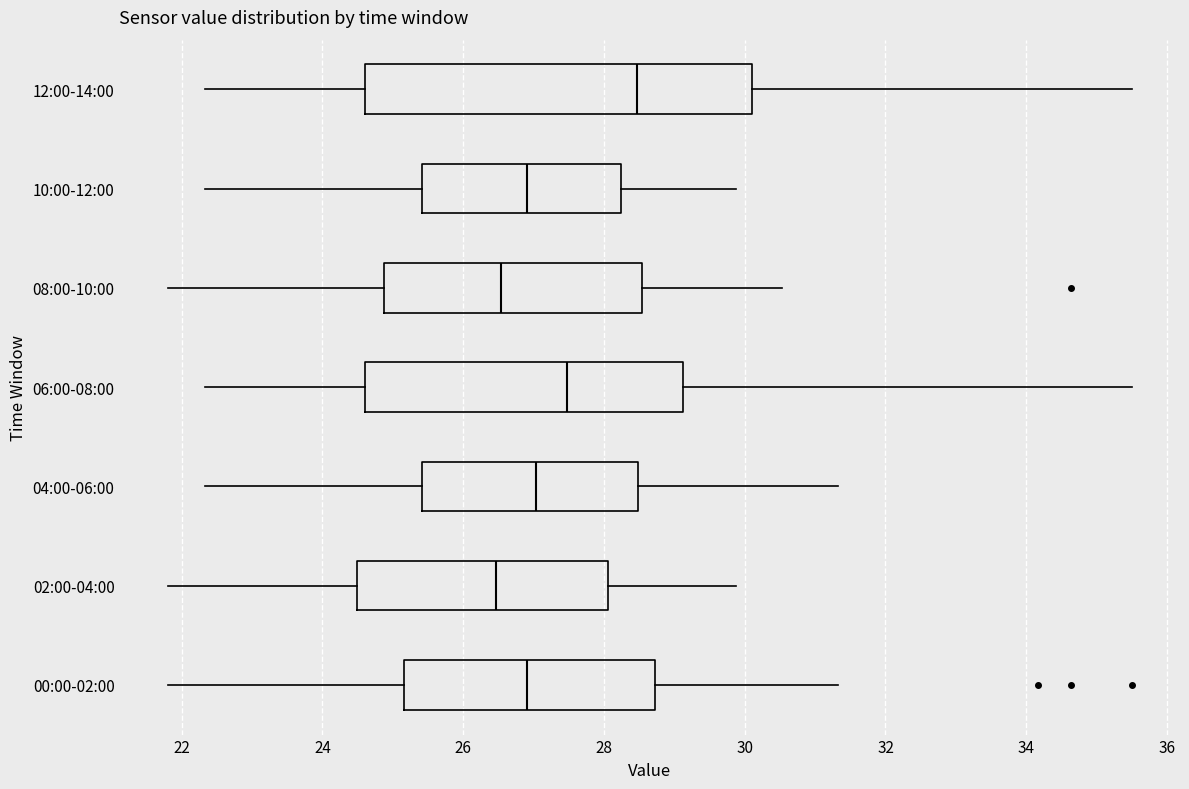

Reading bottom to top, transcribe this box plot: for each box, give where its median line is, the range the box spans, and where its two whiskers end, as read against the x-axis. The values are not printed on the chart, so give them approximately, as read against the axis.

00:00-02:00: median 27.0, box 25.2 to 28.8, whiskers 21.8 to 31.4
02:00-04:00: median 26.4, box 24.4 to 28.0, whiskers 21.8 to 29.8
04:00-06:00: median 27.0, box 25.4 to 28.4, whiskers 22.4 to 31.4
06:00-08:00: median 27.4, box 24.6 to 29.2, whiskers 22.4 to 35.6
08:00-10:00: median 26.6, box 24.8 to 28.6, whiskers 21.8 to 30.6
10:00-12:00: median 27.0, box 25.4 to 28.2, whiskers 22.4 to 29.8
12:00-14:00: median 28.4, box 24.6 to 30.2, whiskers 22.4 to 35.6